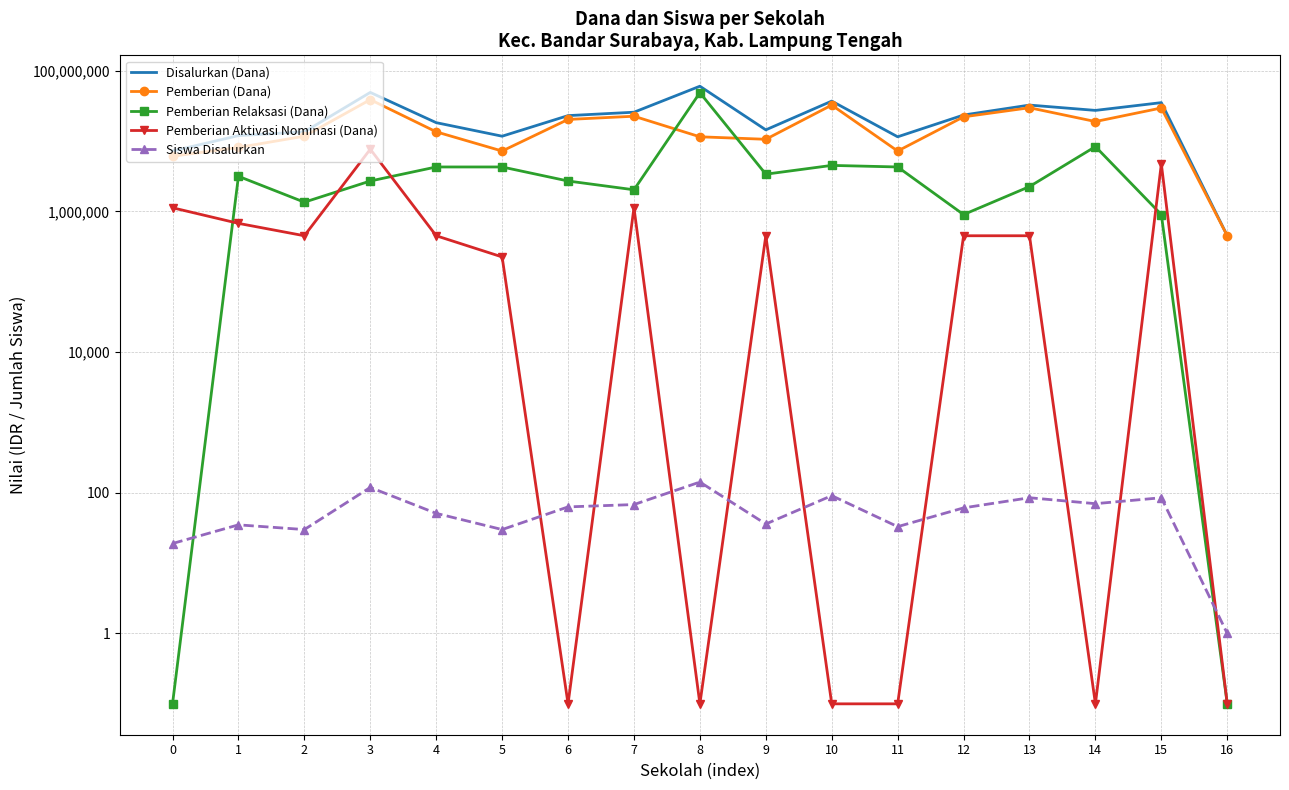

What is the highest value of the Pemberian Aktivasi Nominasi (Dana) series?

7650000.0